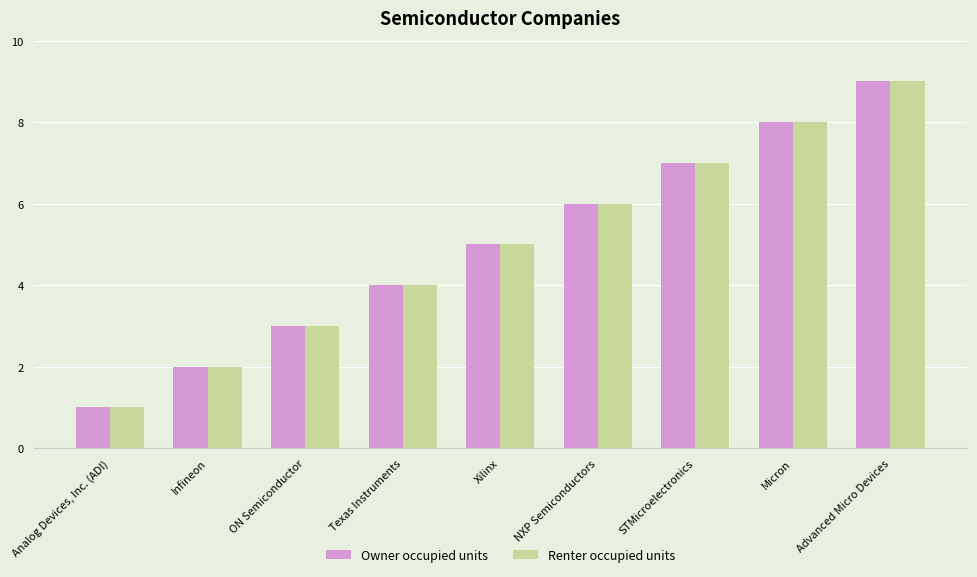

What are all the series names shown in the legend?

Owner occupied units, Renter occupied units